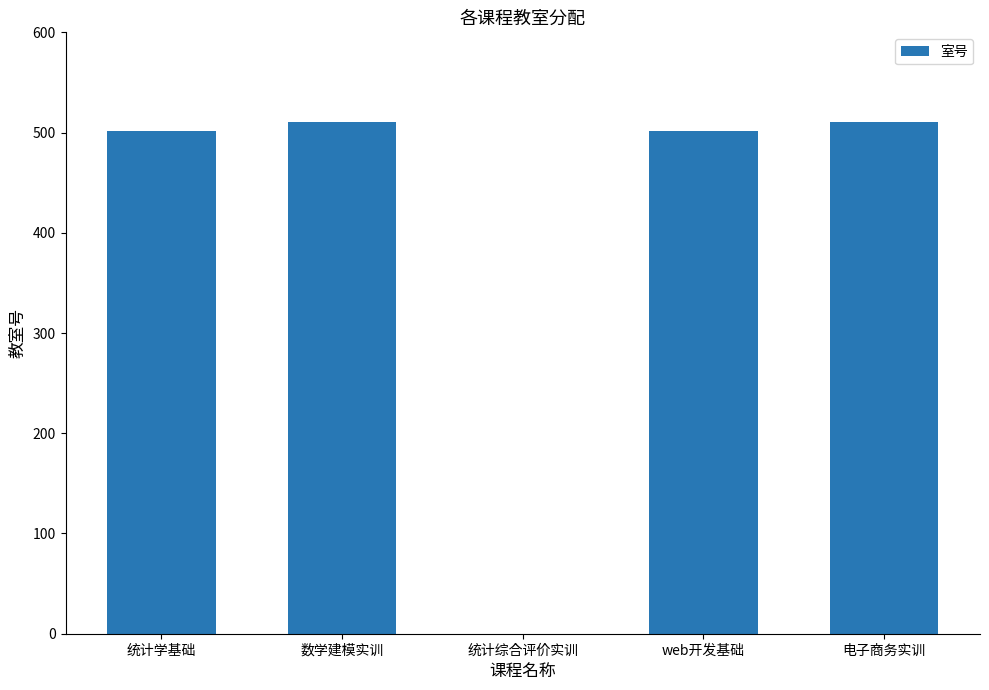

What is the approximate value at 电子商务实训, to the nearest 50?

500